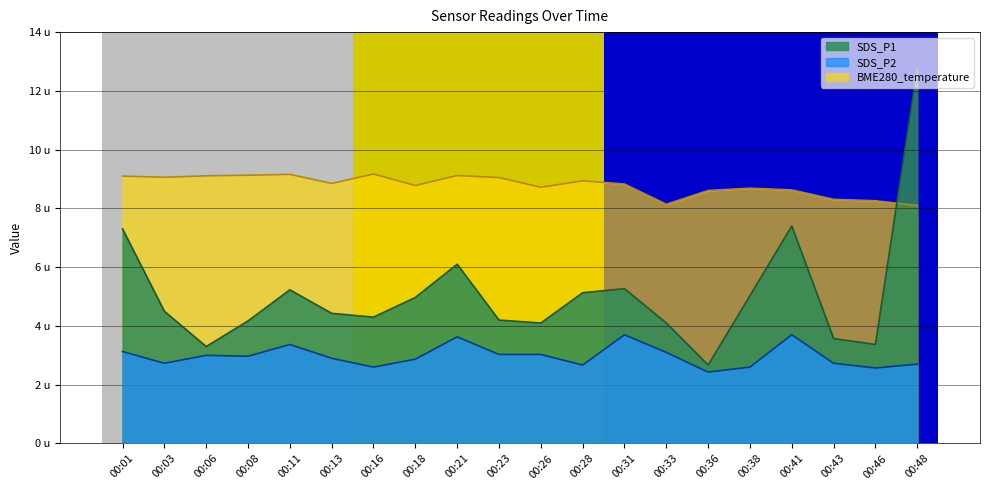

What is the value of the SDS_P1 point at the 1st from the left?

7.3